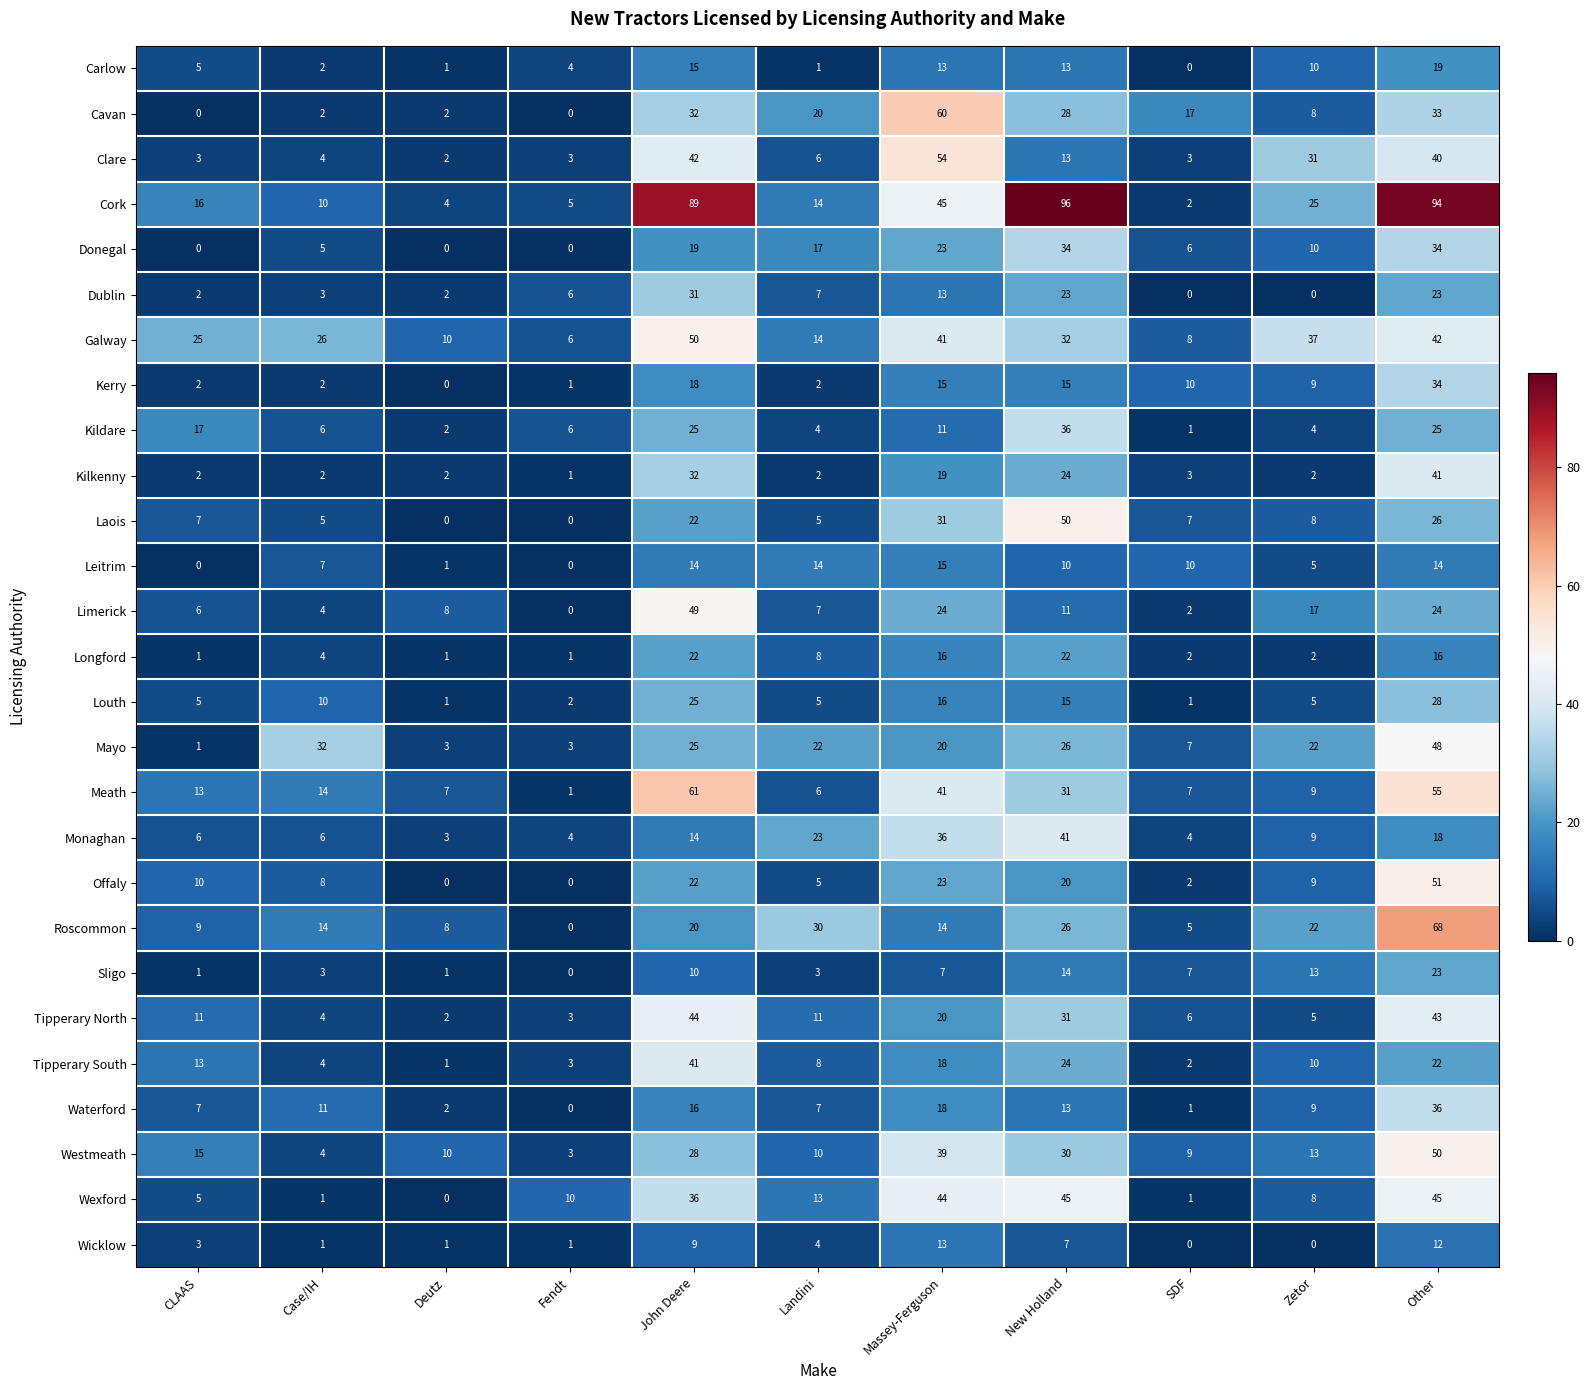

Which series changed the most between Fendt and Massey-Ferguson?

Cavan